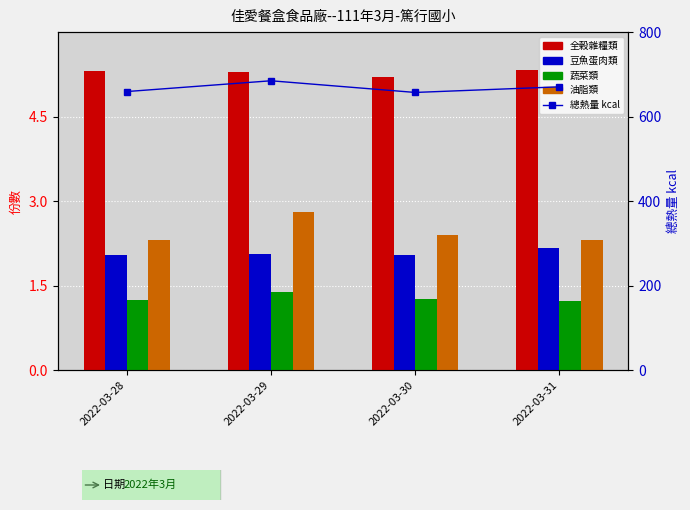

What is the sum of the 豆魚蛋肉類 values at 2022-03-30 and 2022-03-29?

4.1